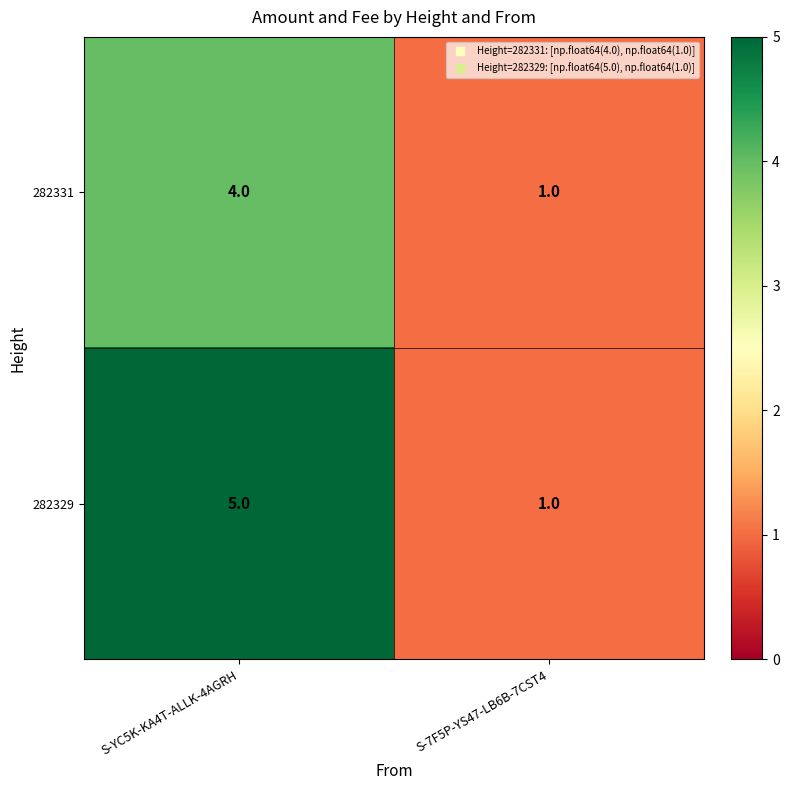

At which category is the sum across all series the highest?

S-YC5K-KA4T-ALLK-4AGRH